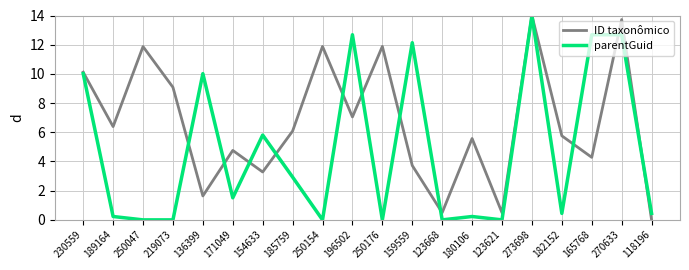

Is it true that ID taxonômico equals 9.1 at 219073?

True